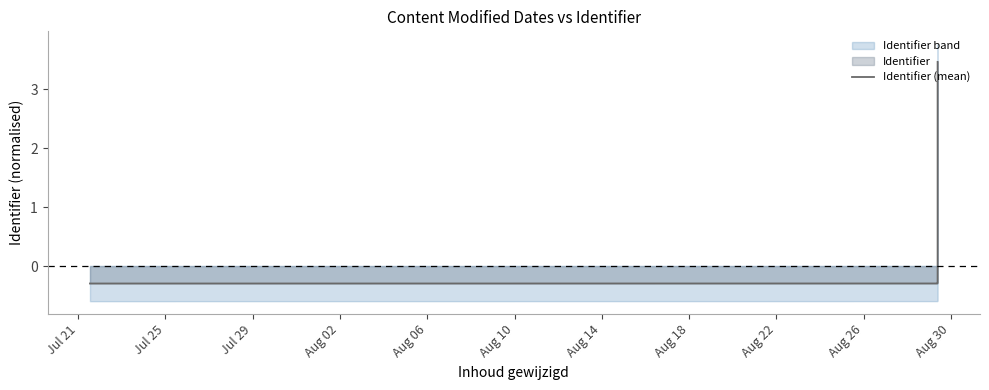

How many values exceed 0?

1